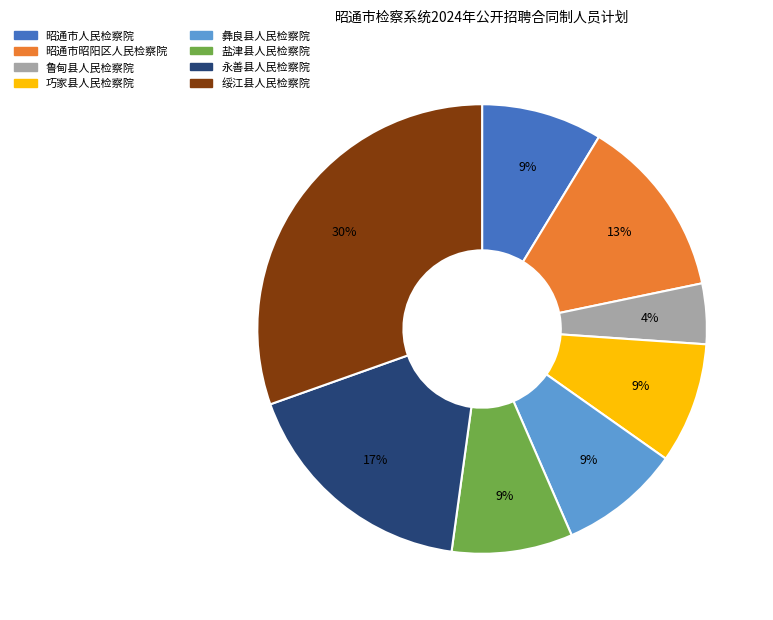

Is the sum of 永善县人民检察院 and 鲁甸县人民检察院 greater than half?

No